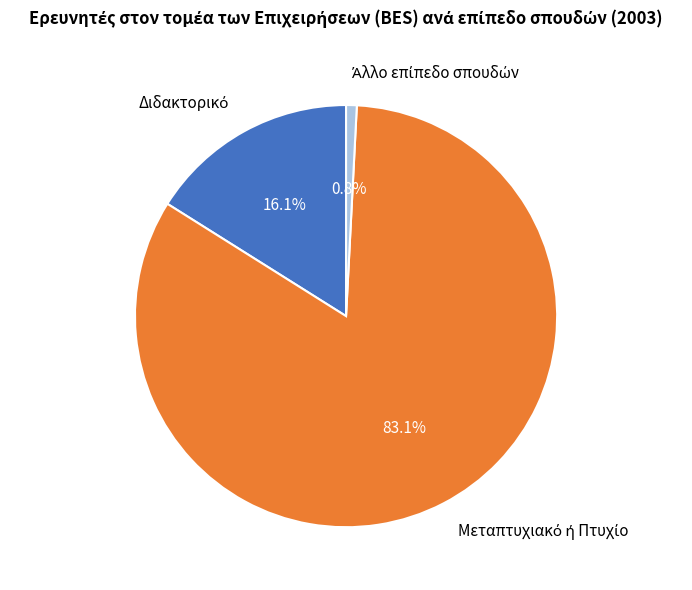

Is there any slice that represents more than half of the pie?

Yes